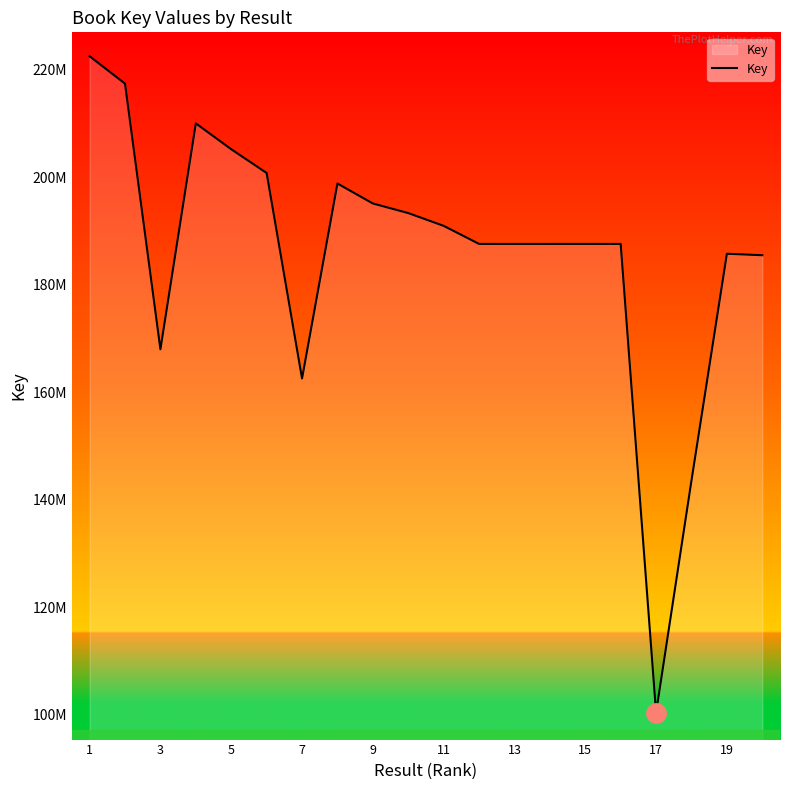

Does the chart display data point markers on the line(s)?

No